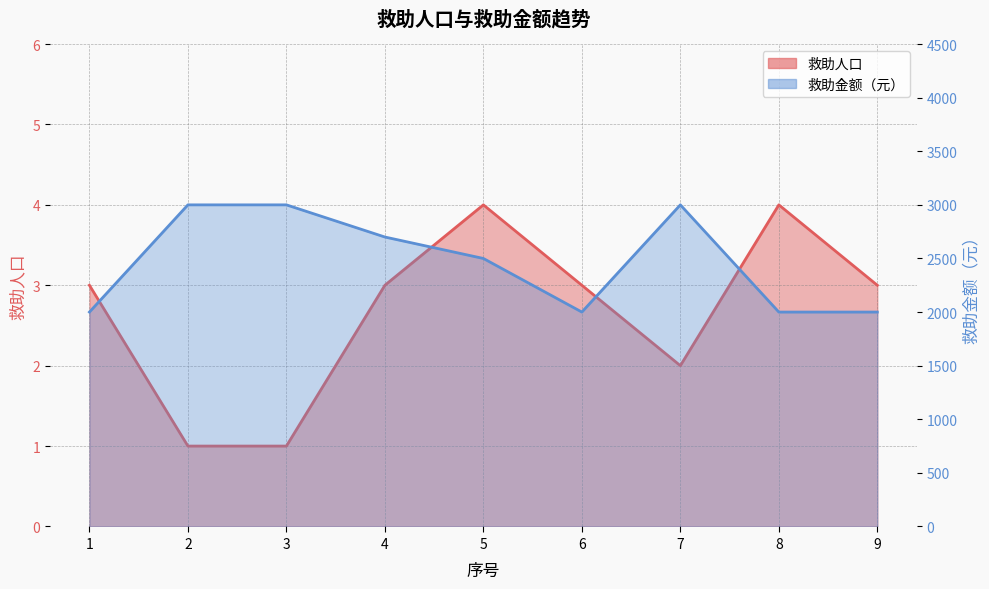

What is the difference between the maximum and minimum values in the 救助金额（元） series?

1000